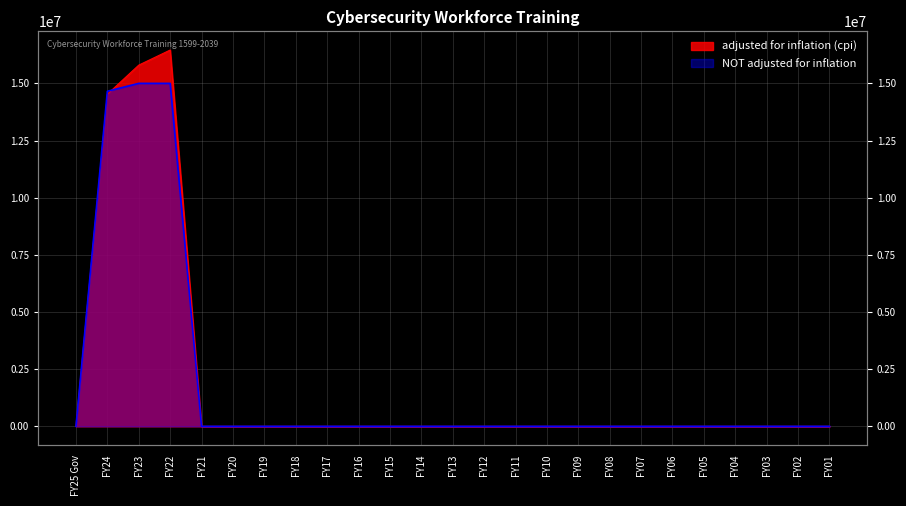

What is the label of the 24th point from the right?

FY24